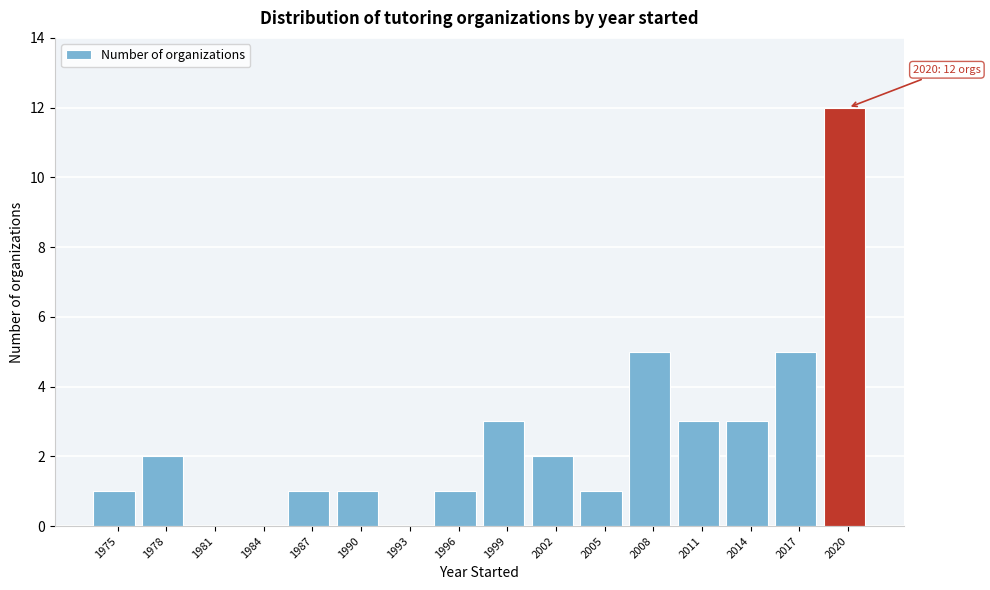

Reading right to left, transcribe all the data shown in this chart.

2020=12	2017=5	2014=3	2011=3	2008=5	2005=1	2002=2	1999=3	1996=1	1993=0	1990=1	1987=1	1984=0	1981=0	1978=2	1975=1